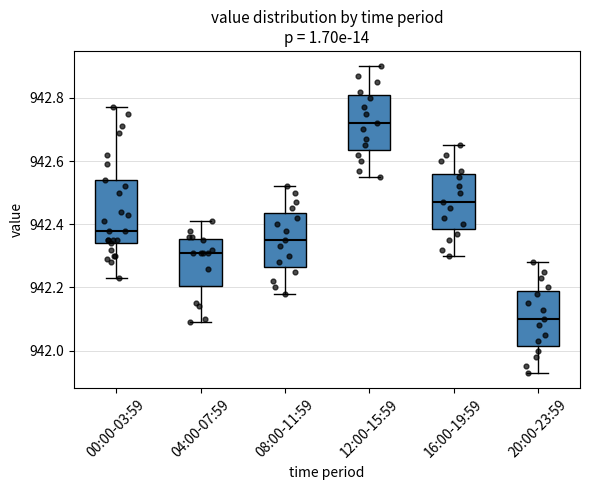

Where does the lower whisker of the box for 00:00-03:59 end on the y-axis? The values are not printed on the chart, so give them approximately, as read against the axis.

942.24